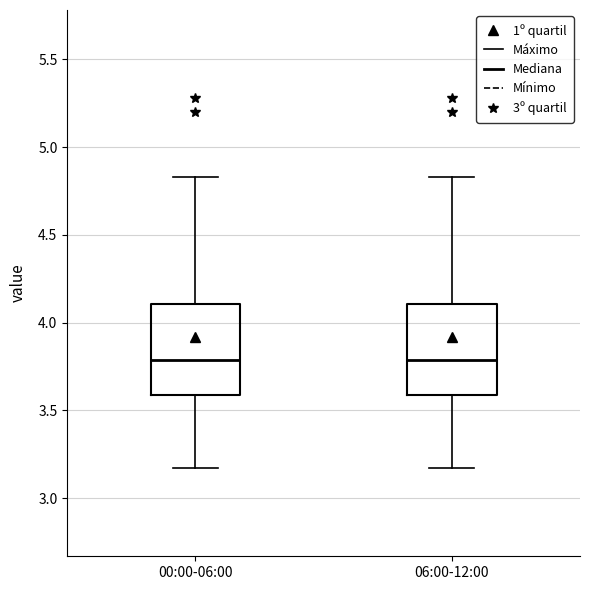

Where does the upper whisker of the box for 00:00-06:00 end on the y-axis? The values are not printed on the chart, so give them approximately, as read against the axis.

4.85